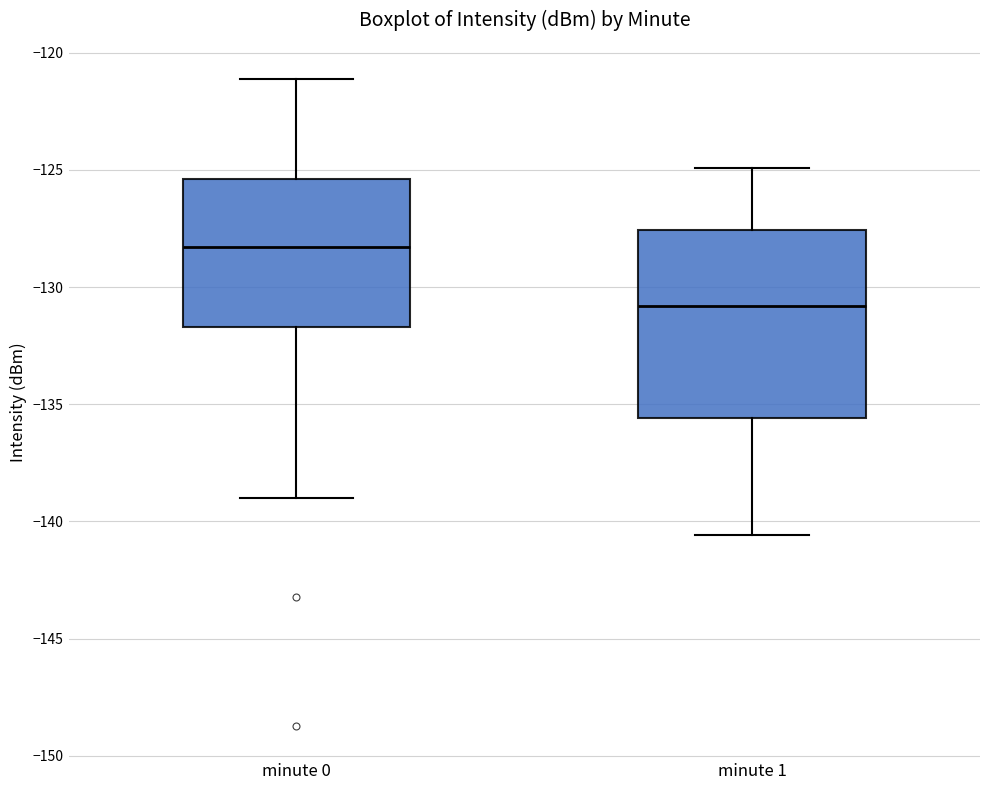

Which box's median line is the highest?

minute 0